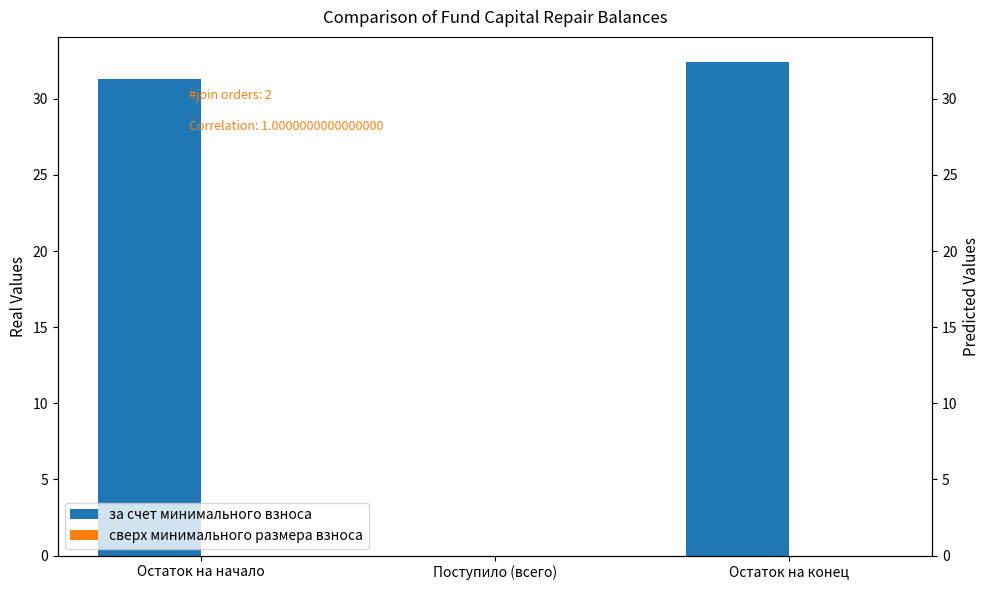

Rank the series at Остаток на начало from highest to lowest value.

за счет минимального взноса, сверх минимального размера взноса